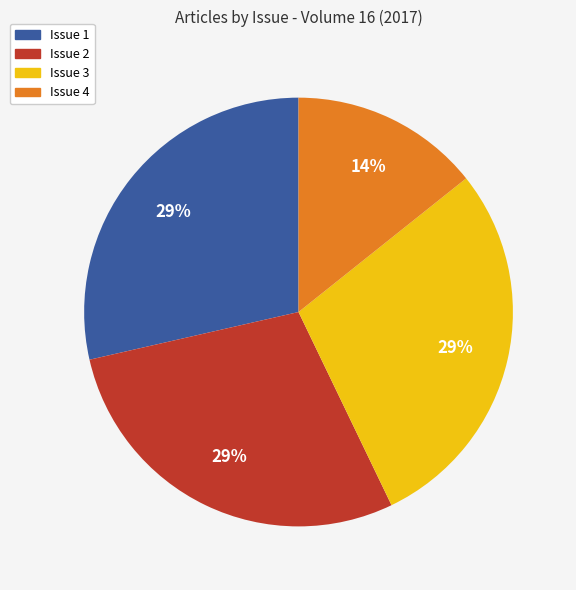

Which slice is the smallest?

Issue 4